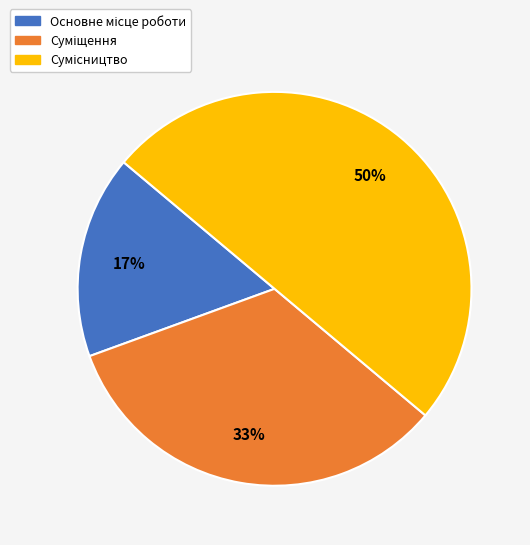

To the nearest percent, what is the difference between the largest and smallest slice percentages?

33%